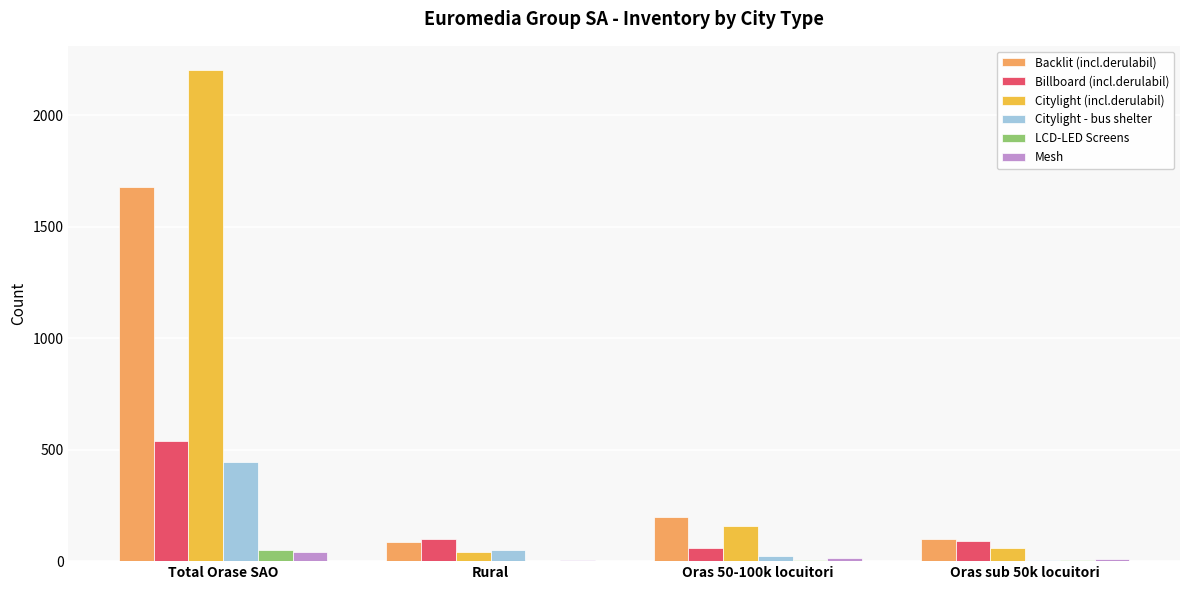

Are the bars grouped side by side (vs. stacked)?

Yes